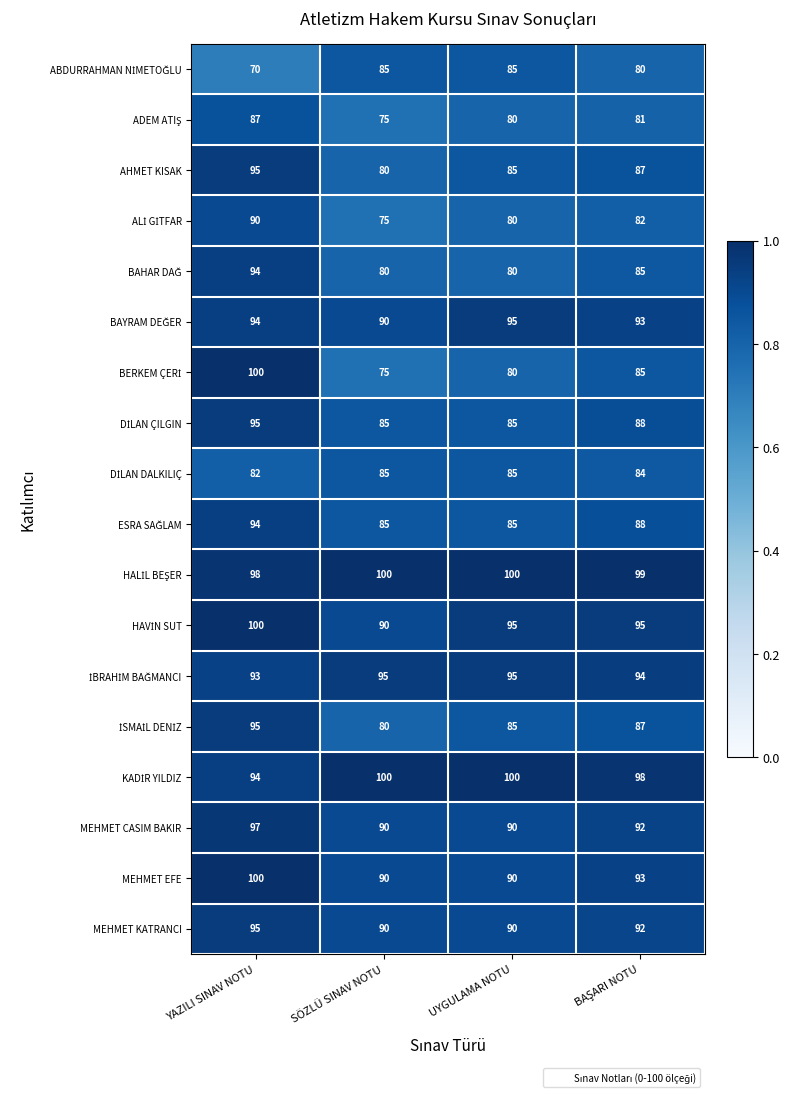

What is the difference between the MEHMET EFE values at YAZILI SINAV NOTU and SÖZLÜ SINAV NOTU?

10